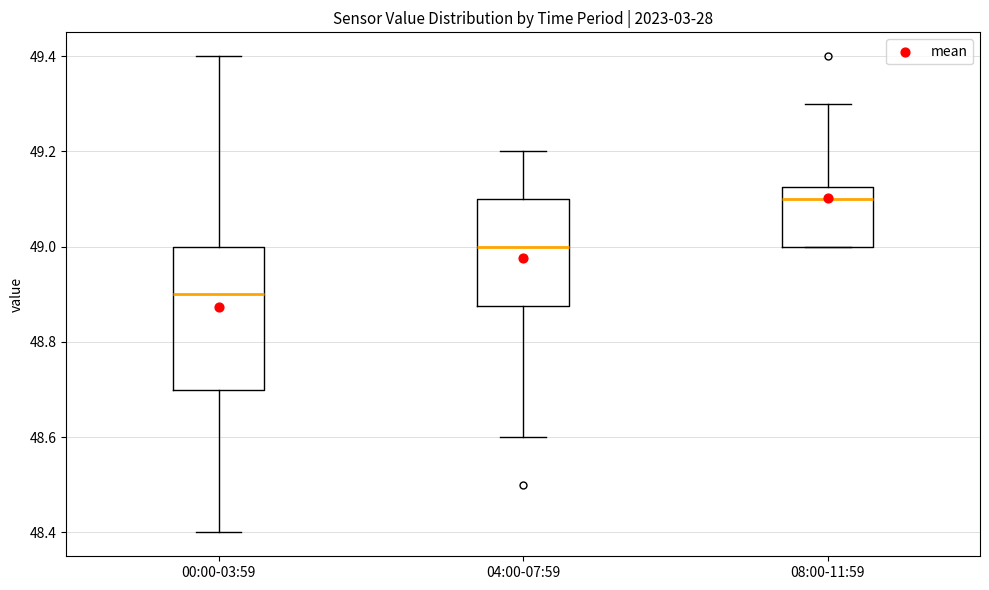

Reading left to right, transcribe this box plot: for each box, give where its median line is, the range the box spans, and where its two whiskers end, as read against the y-axis. The values are not printed on the chart, so give them approximately, as read against the axis.

00:00-03:59: median 48.90, box 48.70 to 49.00, whiskers 48.40 to 49.40
04:00-07:59: median 49.00, box 48.88 to 49.10, whiskers 48.60 to 49.20
08:00-11:59: median 49.10, box 49.00 to 49.12, whiskers 49.00 to 49.30